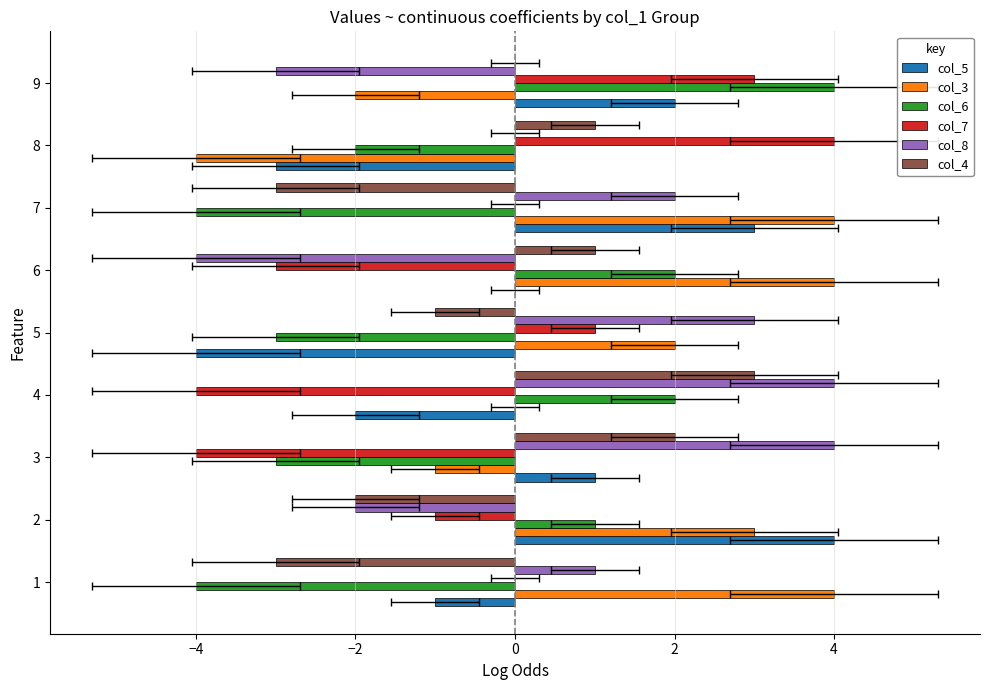

The col_5 series shows -4 at 6. True or false?

False